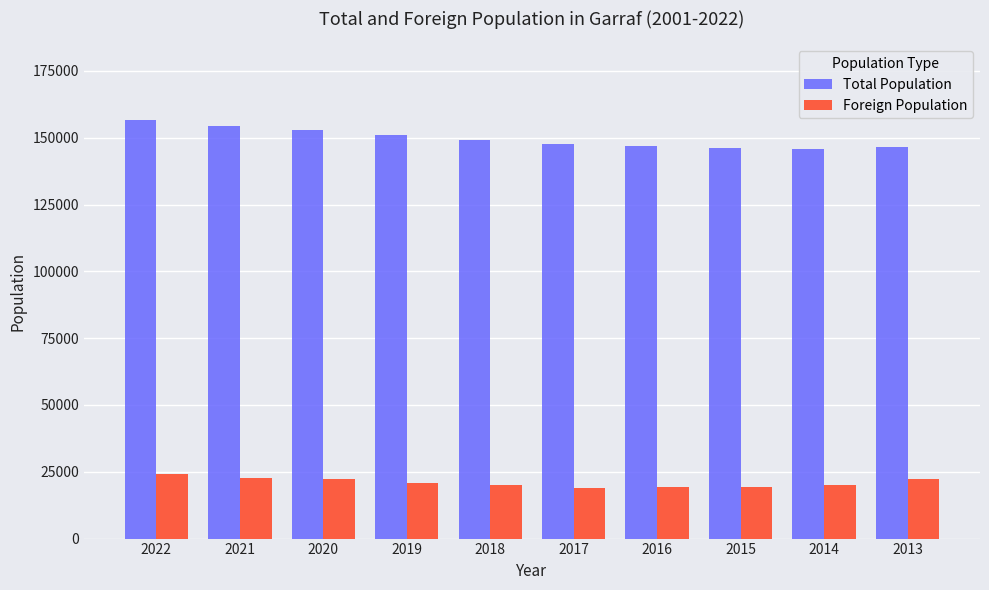

What is the spread (max minus min) of values at 2022?

132717